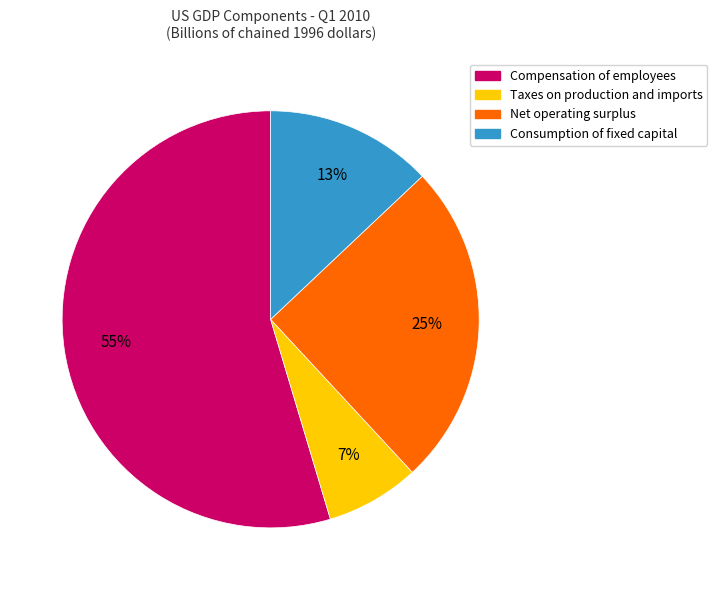

Which slice is the smallest?

Taxes on production and imports